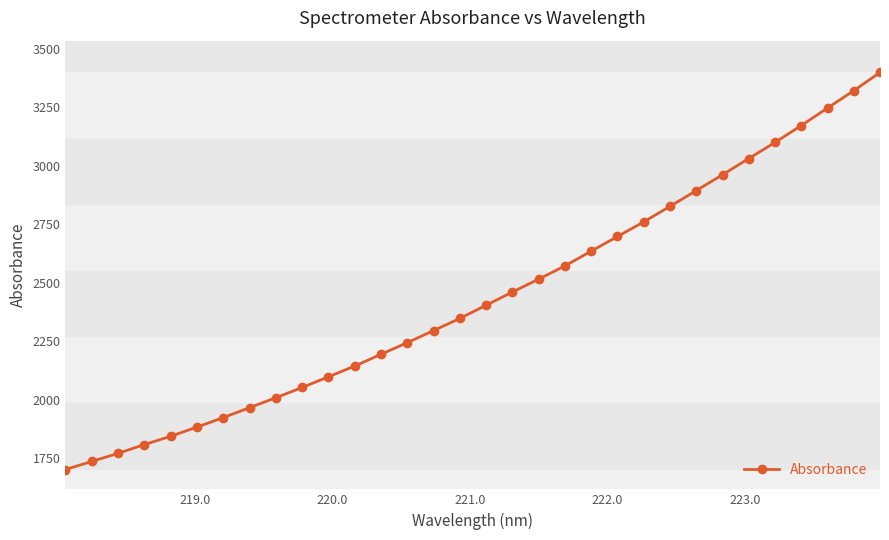

How many lines are shown in the chart?

1